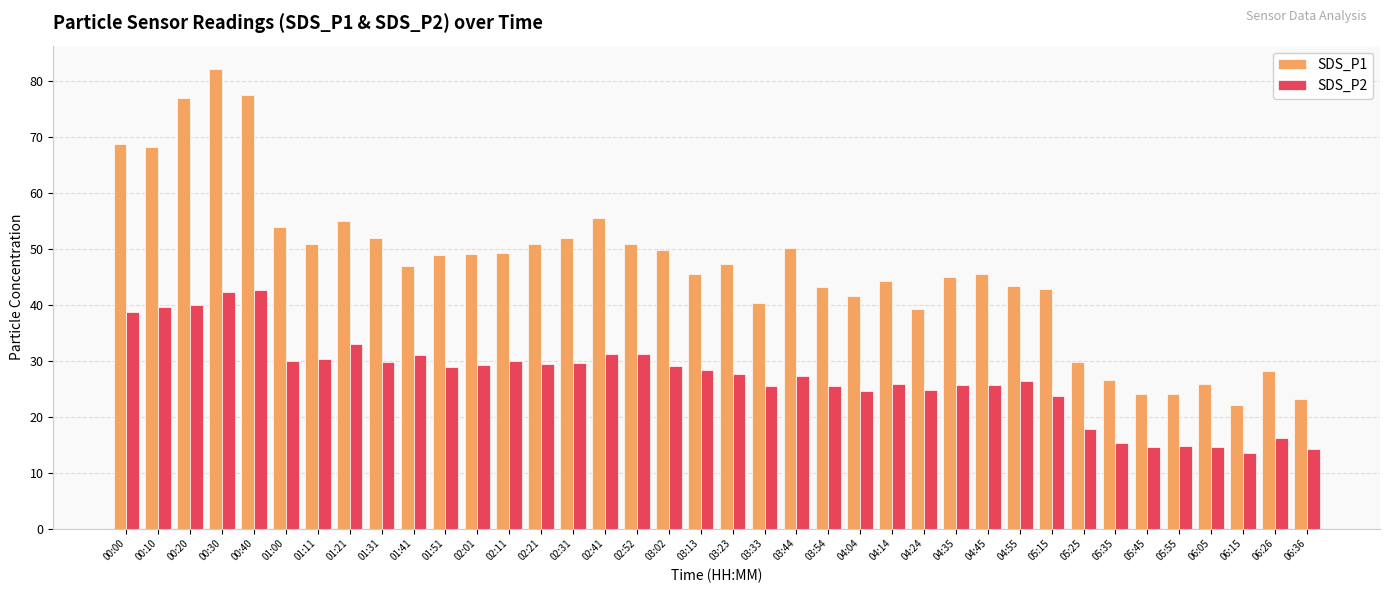

True or false: SDS_P2 has a value of 23.7 at 05:15.

True